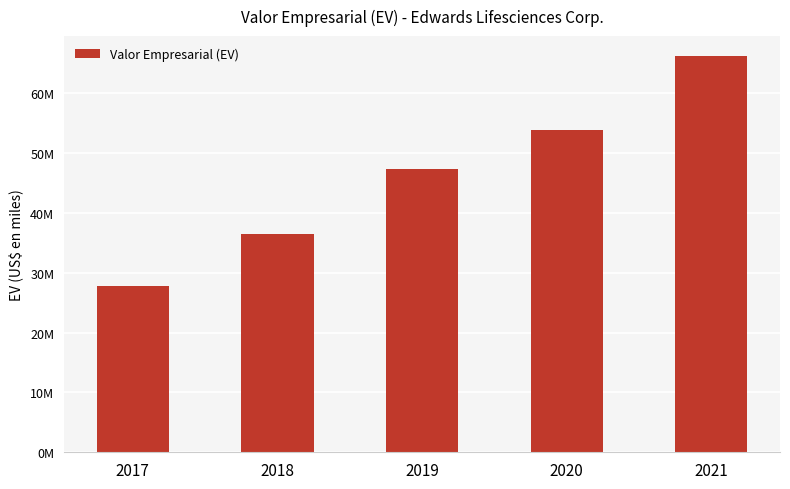

Does the chart contain any negative values?

No